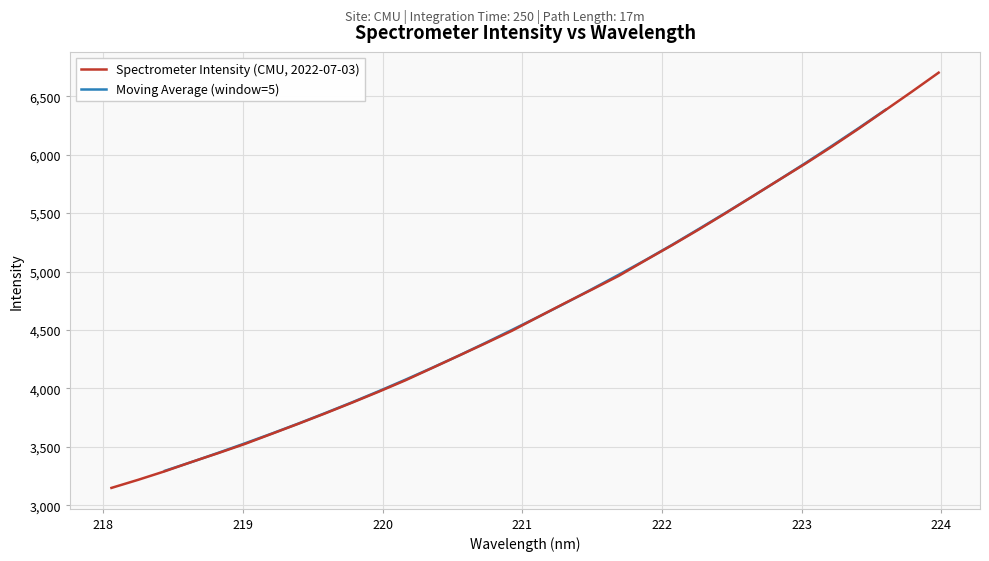

Reading right to left, list all the values displayed in this chart.

223.9802=6701.3	223.7895=6539.2	223.5987=6380.4	223.408=6222.4	223.2172=6069.8	223.0264=5922.8	222.8355=5782.0	222.6447=5640.2	222.4538=5497.9	222.263=5359.4	222.0721=5225.3	221.8812=5095.6	221.6902=4963.1	221.4993=4846.1	221.3083=4731.8	221.1174=4613.5	220.9264=4493.5	220.7354=4385.2	220.5444=4279.5	220.3533=4173.8	220.1623=4068.9	219.9712=3971.6	219.7801=3877.7	219.589=3786.5	219.3979=3698.1	219.2067=3611.8	219.0156=3525.7	218.8244=3447.0	218.6332=3371.0	218.442=3291.7	218.2508=3218.5	218.0596=3149.3